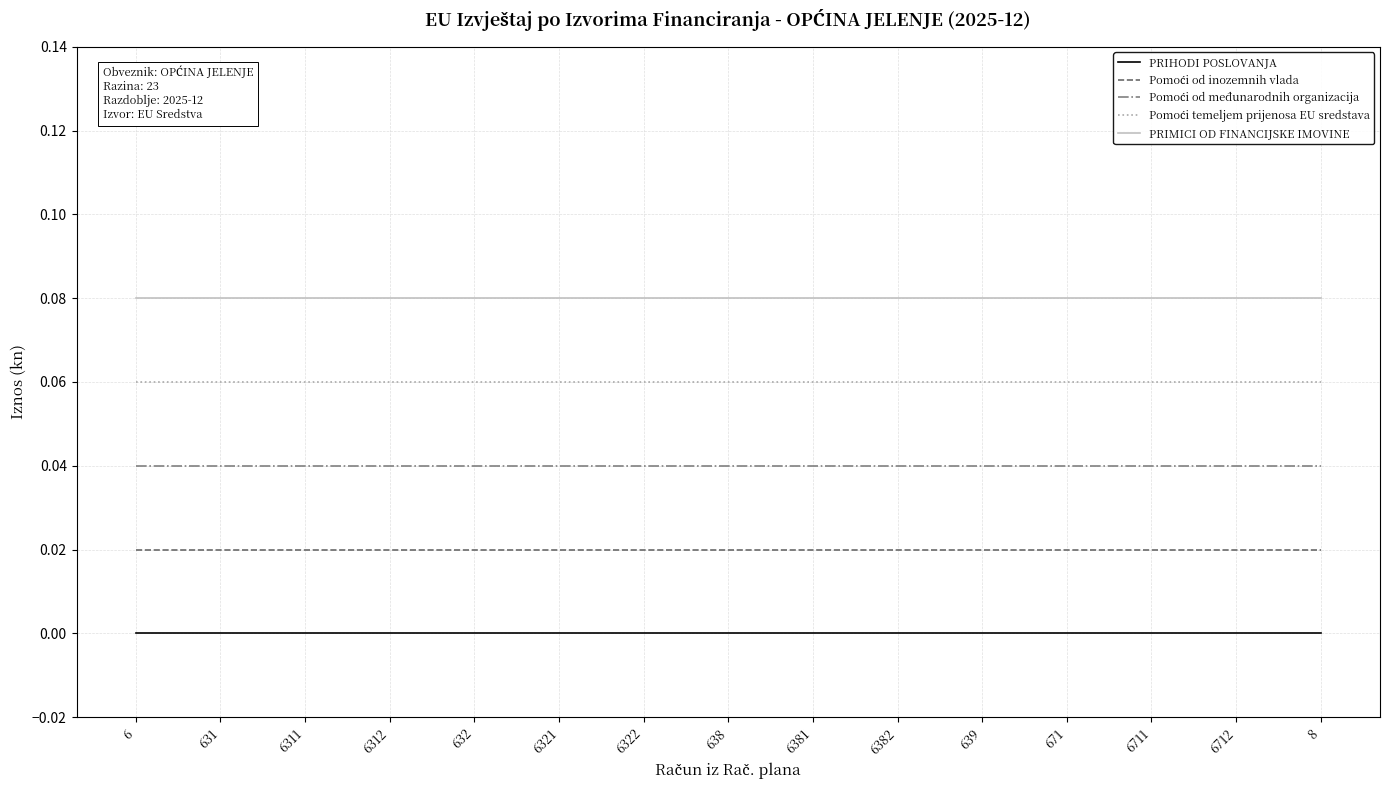

True or false: PRIHODI POSLOVANJA and PRIMICI OD FINANCIJSKE IMOVINE cross at least once.

False